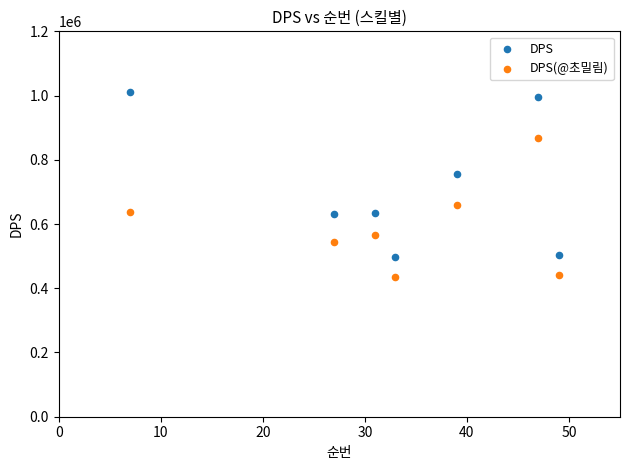

Which series contains the highest Y value?

DPS